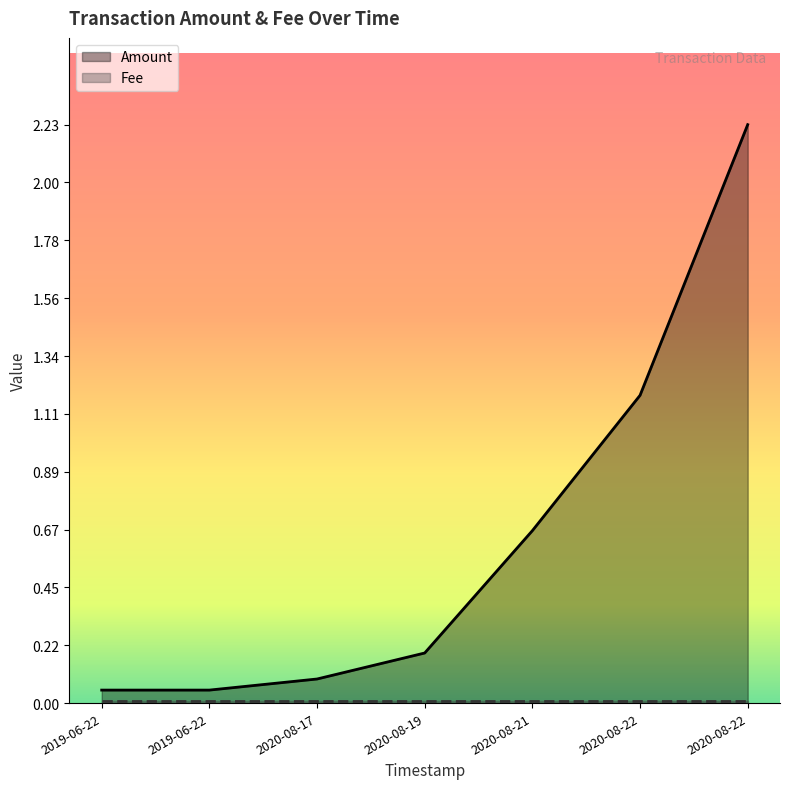

What is the sum of all Amount values?

4.5